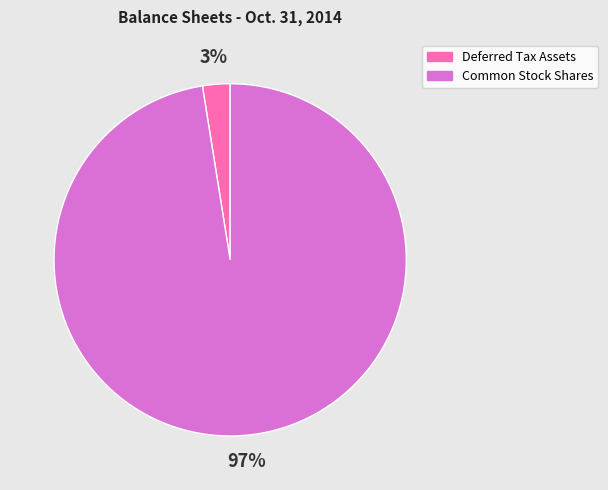

To the nearest percent, what is the average slice percentage?

50%